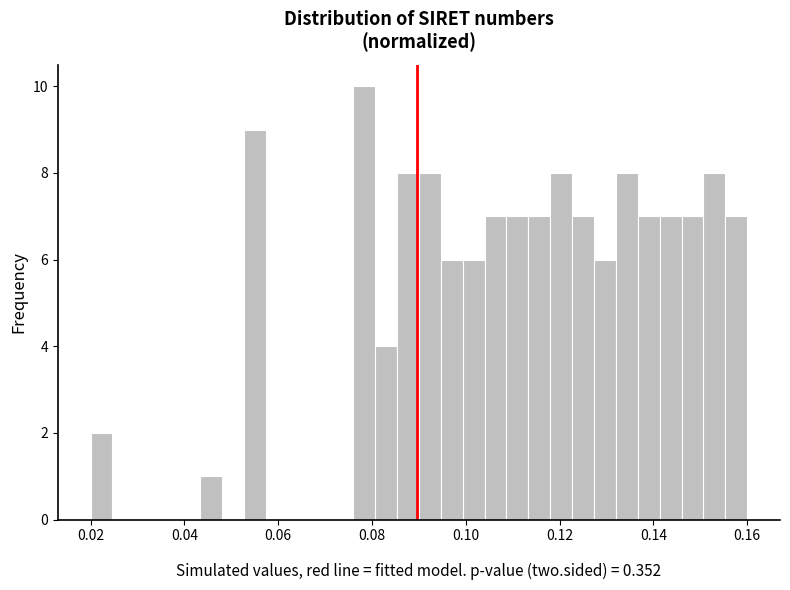

Read against the x-axis, roughly where is the centre of the tallest bar?

0.078